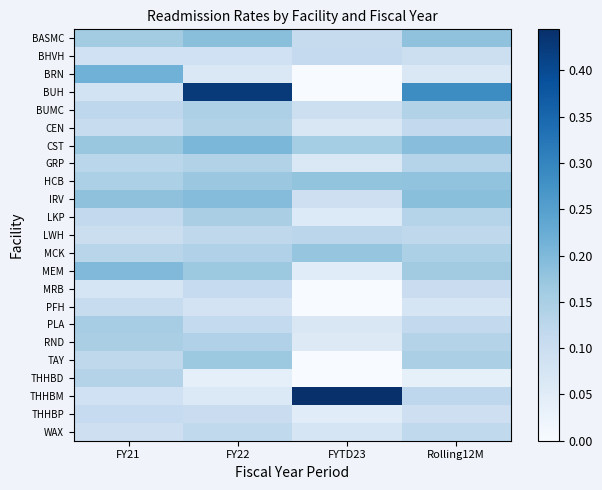

List the series in order of their peak value, lowest first.

PFH, THHBP, MRB, BHVH, WAX, LWH, THHBD, CEN, GRP, BUMC, RND, LKP, PLA, TAY, MCK, HCB, BASMC, IRV, MEM, CST, BRN, BUH, THHBM